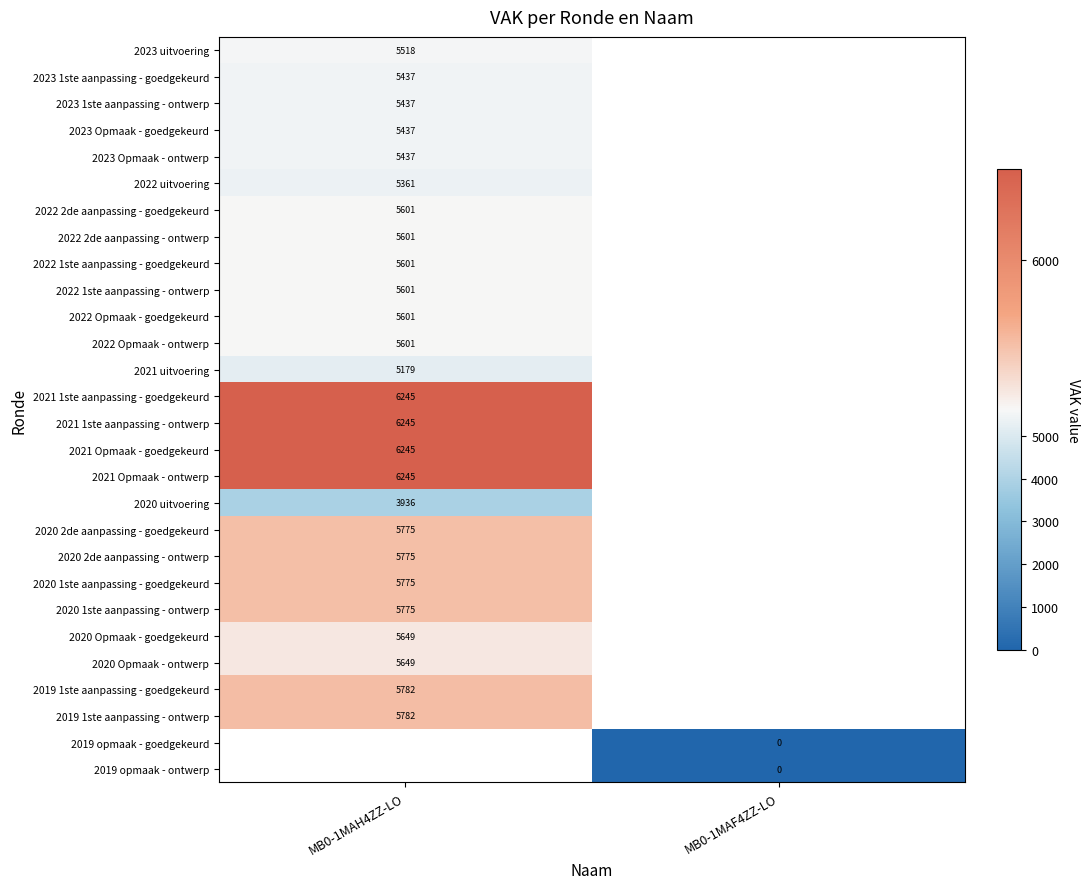

The 2023 uitvoering series shows 5518 at MB0-1MAH4ZZ-LO. True or false?

True